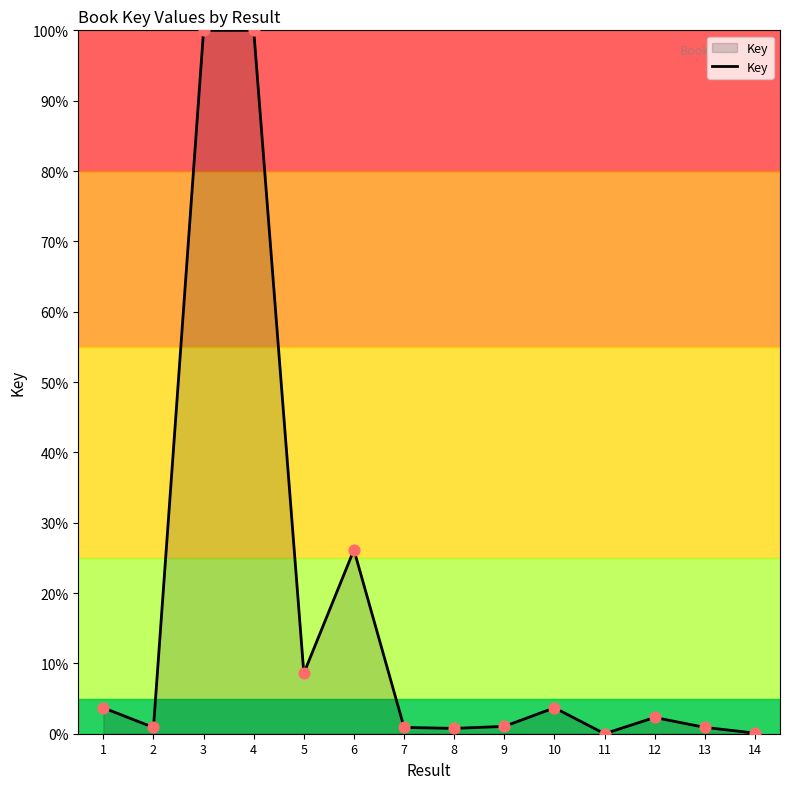

Between 1 and 13, which is larger?

1